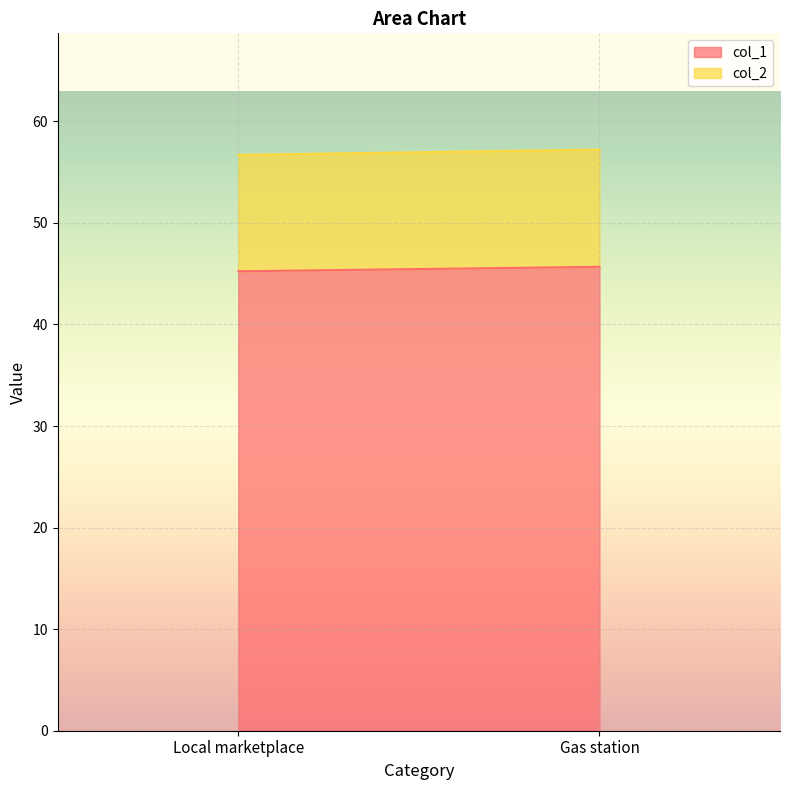

What is the difference between the col_1 values at Gas station and Local marketplace?

0.4